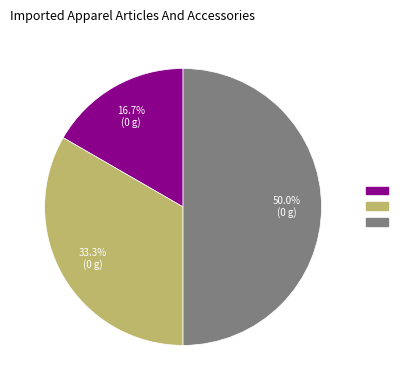

How many segments does this pie chart have?

3